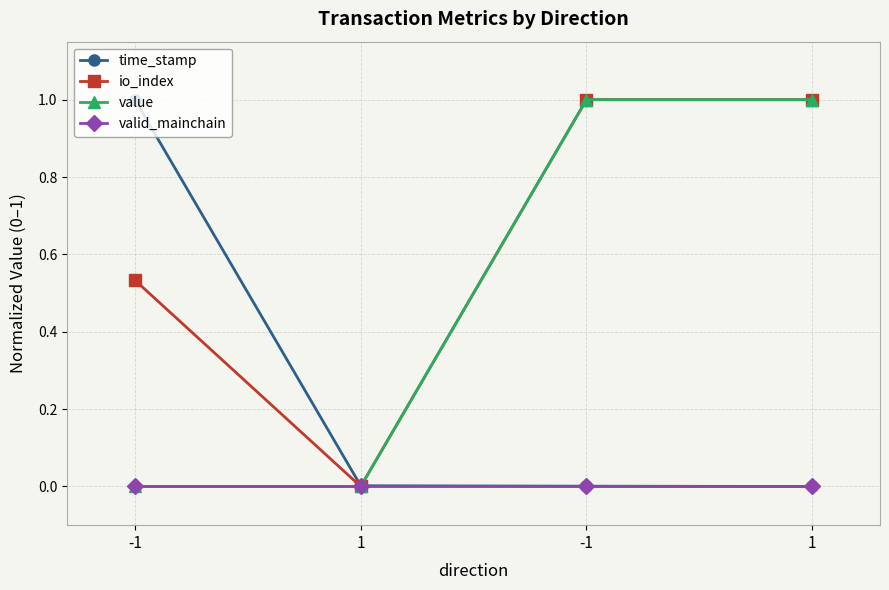

Reading right to left, list all the values displayed in this chart.

time_stamp: 1=0.0	-1=0.0	1=0.0	-1=1.0
io_index: 1=1.0	-1=1.0	1=0.0	-1=0.5
value: 1=1.0	-1=1.0	1=0.0	-1=0.0
valid_mainchain: 1=0.0	-1=0.0	1=0.0	-1=0.0